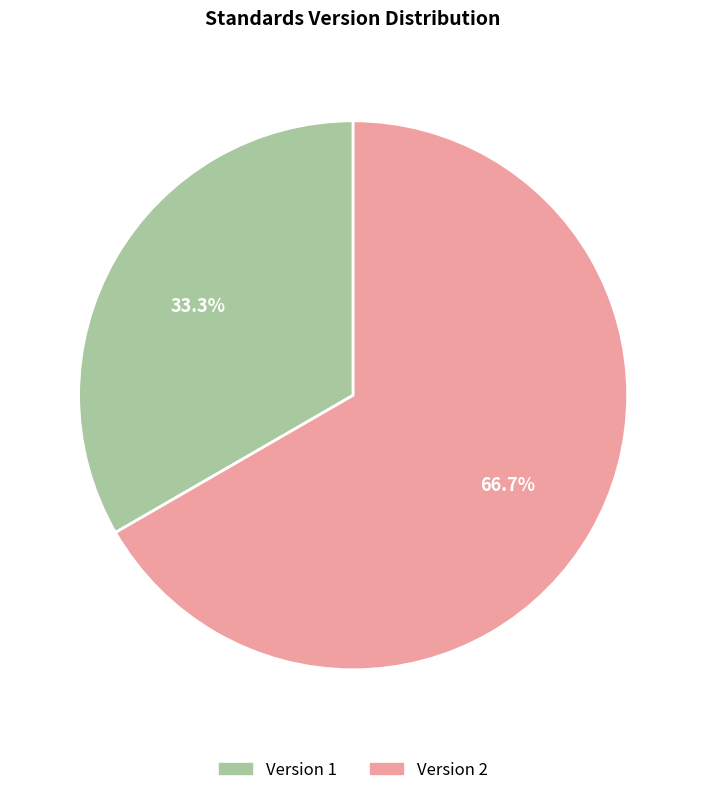

Which category has the biggest portion of the pie?

Version 2